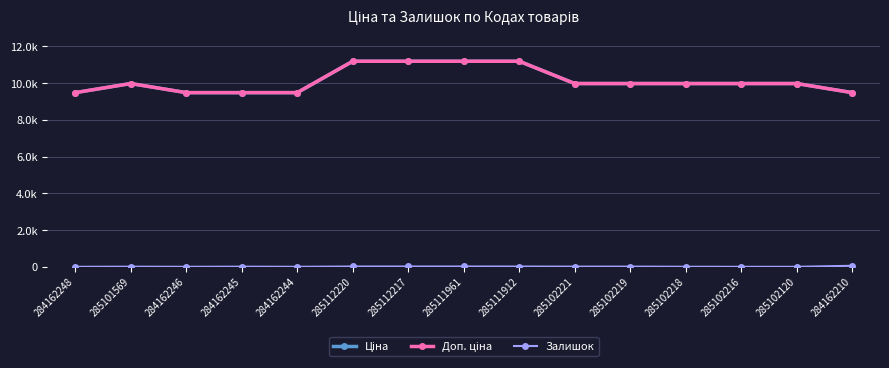

Is this an area chart (filled region under the line)?

No